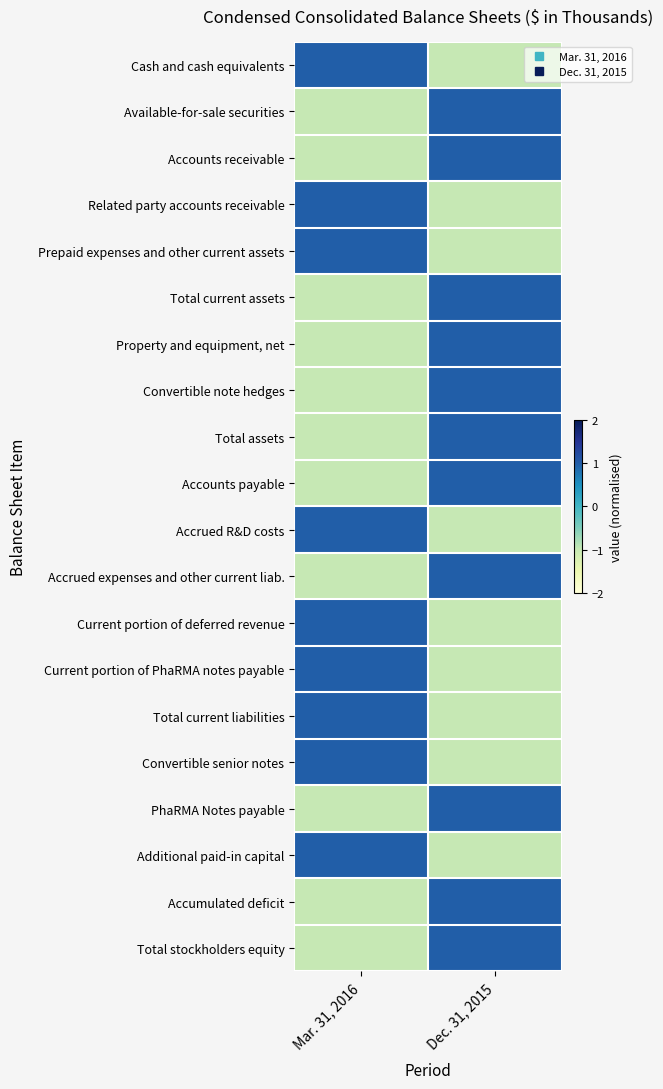

At how many categories does at least one series exceed 0?

2